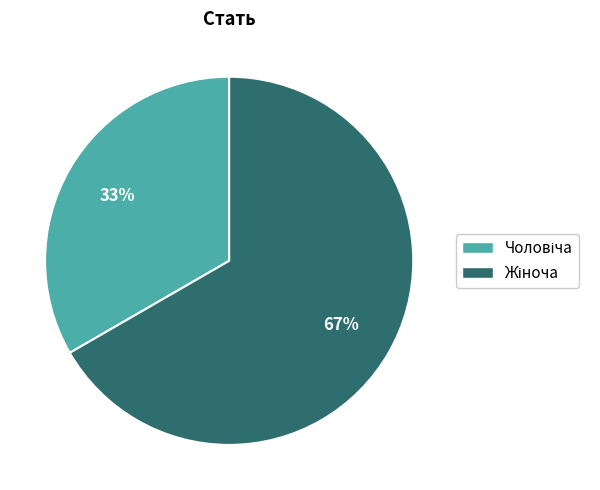

To the nearest percent, what is the average slice percentage?

50%